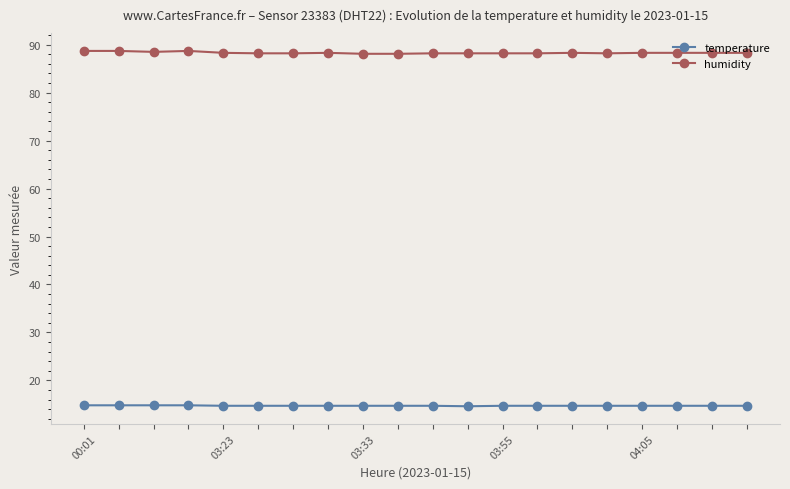

What is the minimum value for humidity?

88.1